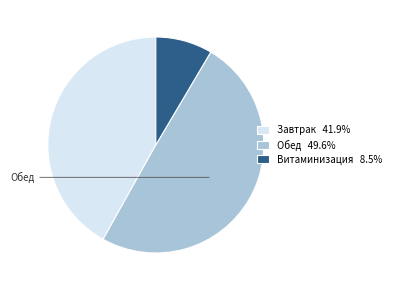

Is the sum of Витаминизация 8.5% and Обед 49.6% greater than half?

Yes